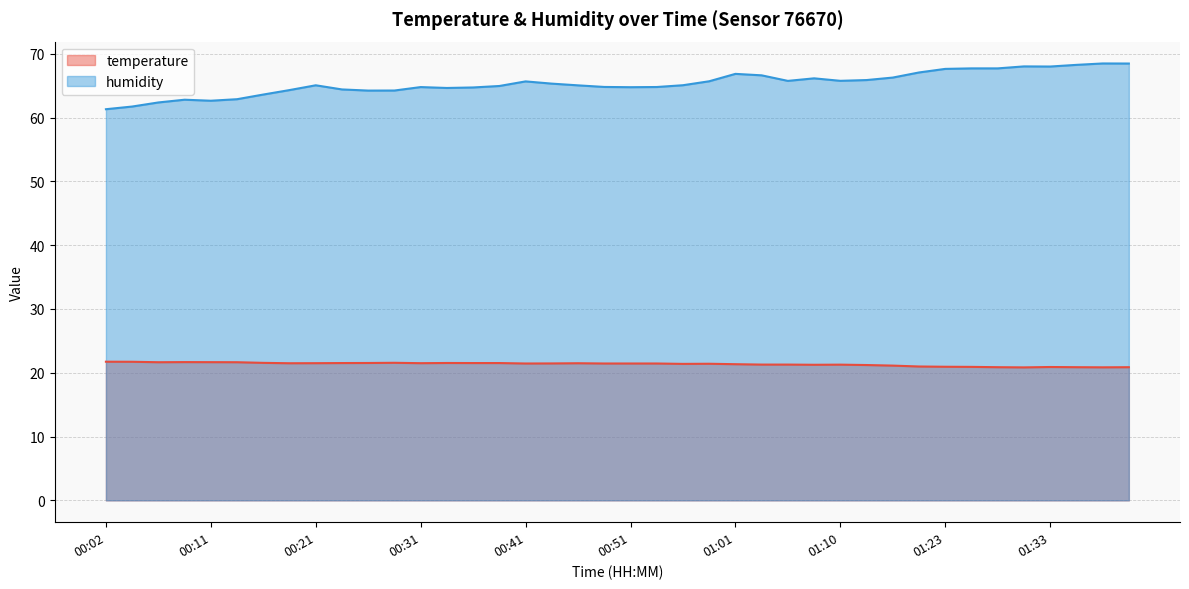

The value of temperature at 00:19 is 35.7. True or false?

False